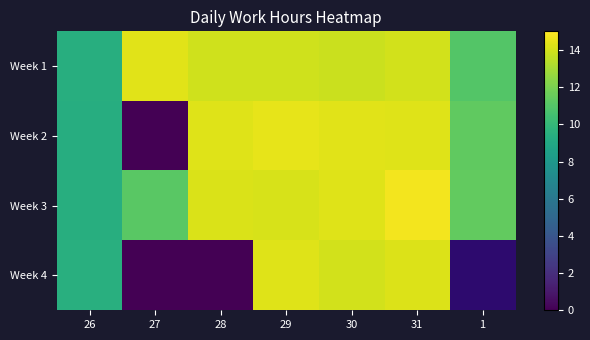

At which label is Week 1 closest to 11?

1